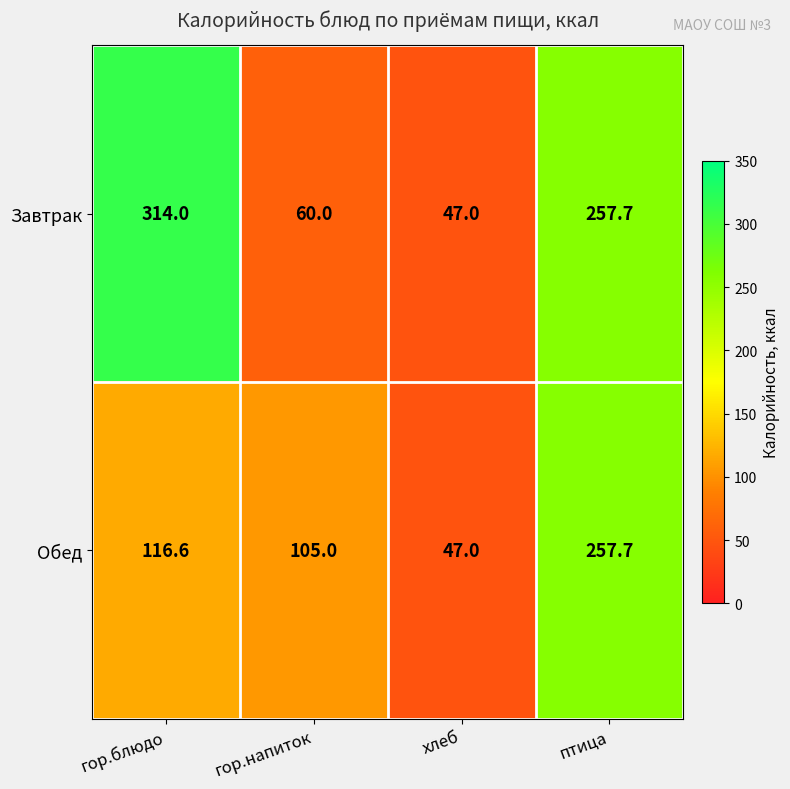

What is the difference between the highest and lowest values at гор.блюдо?

197.4